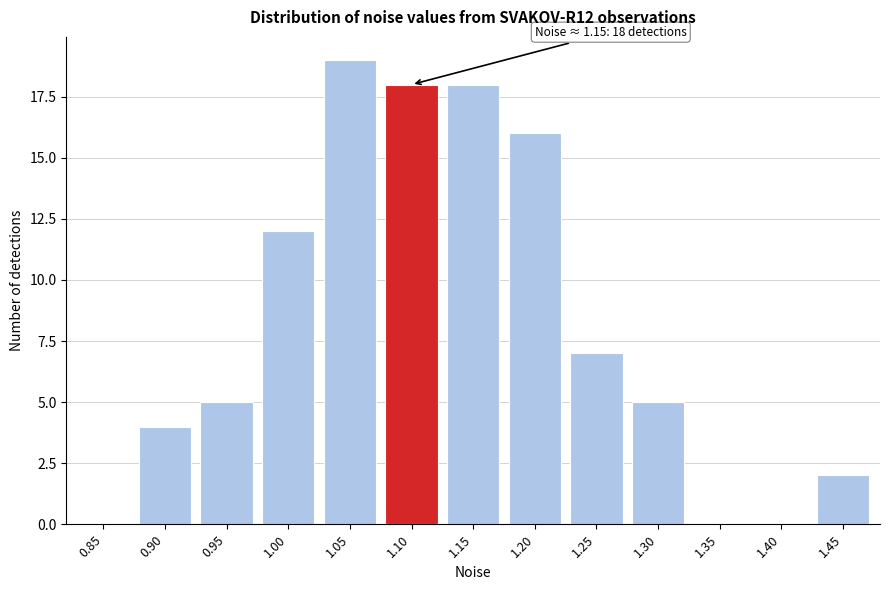

Reading left to right, extract all data points from this chart.

0.85=0	0.90=4	0.95=5	1.00=12	1.05=19	1.10=18	1.15=18	1.20=16	1.25=7	1.30=5	1.35=0	1.40=0	1.45=2